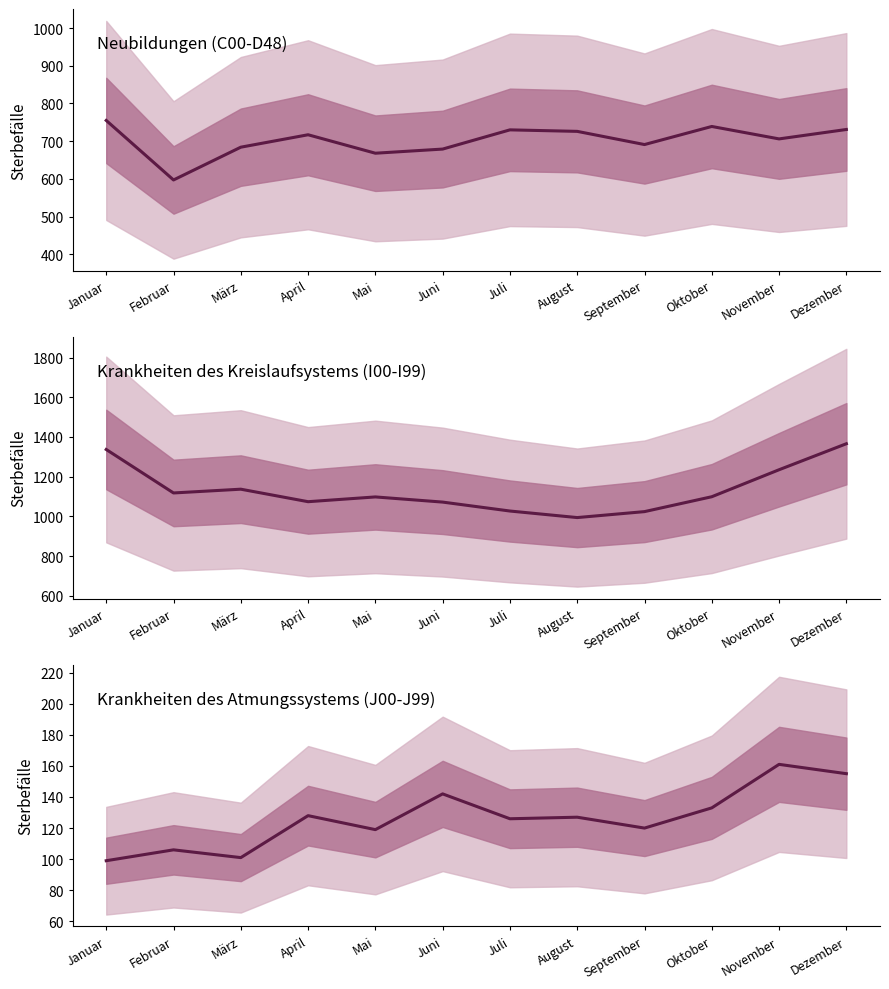

What is the difference between the Neubildungen (C00-D48) values at März and September?

7